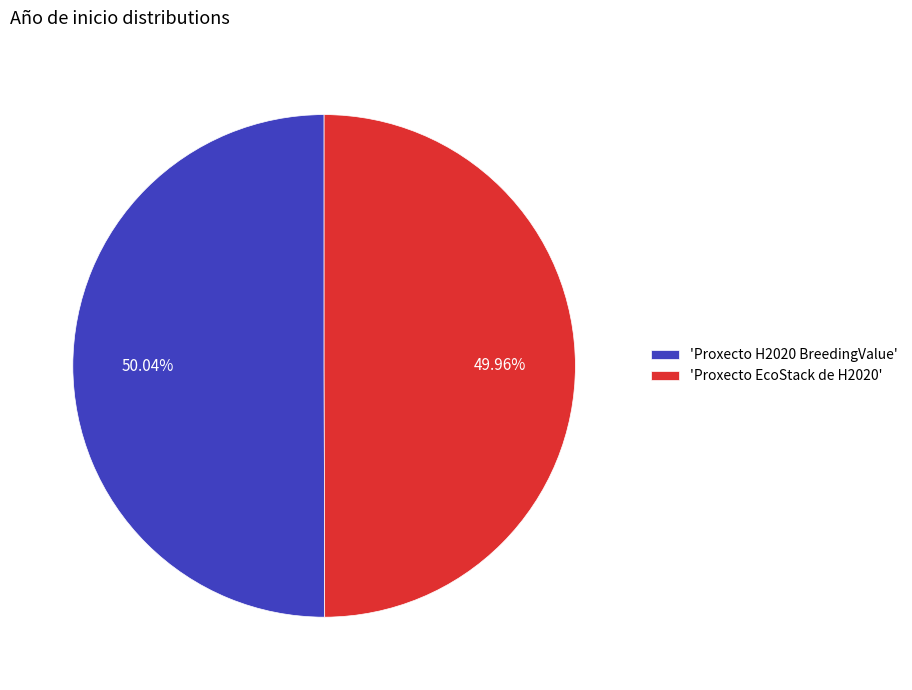

Is the sum of 'Proxecto H2020 BreedingValue' and 'Proxecto EcoStack de H2020' greater than half?

Yes